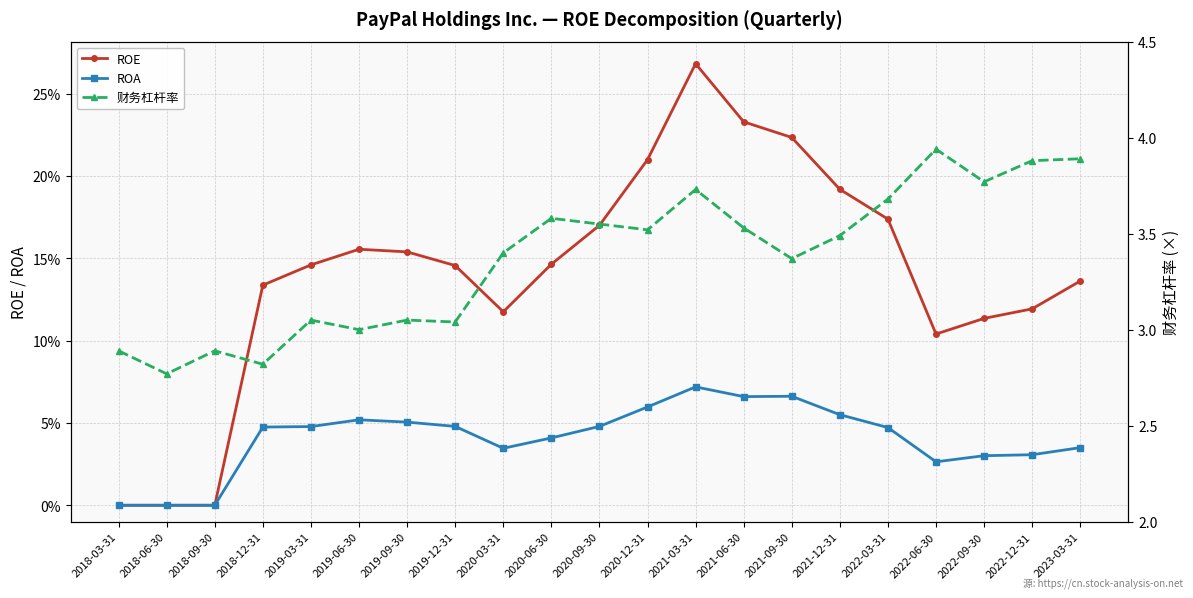

What is the total value across all series at 2018-09-30?

2.9